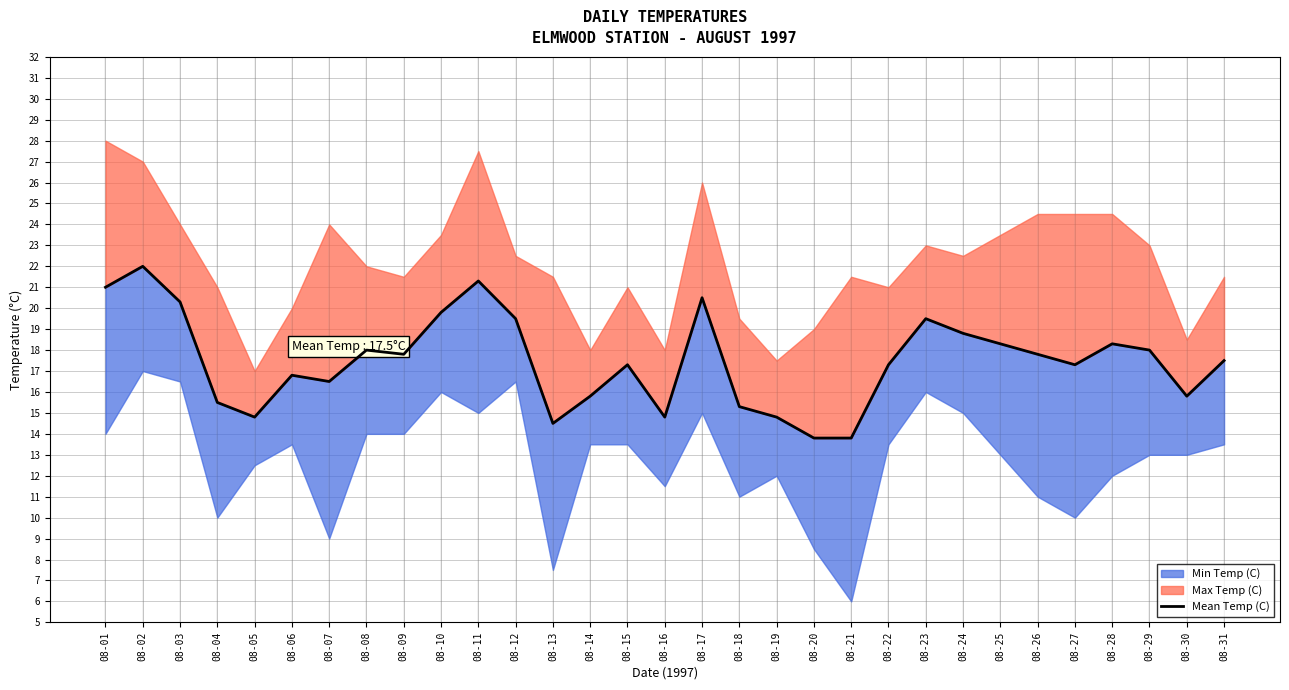

At which category does the data reach its first local peak?

08-02